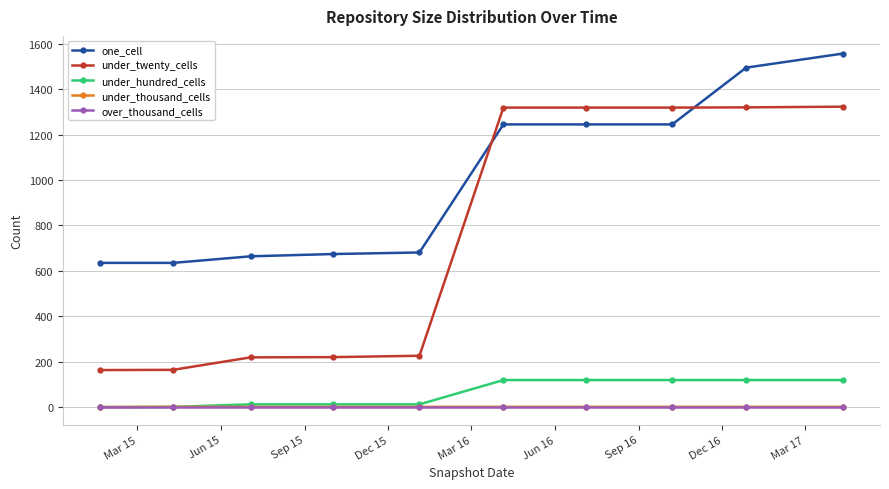

At how many categories does at least one series exceed 933?

5